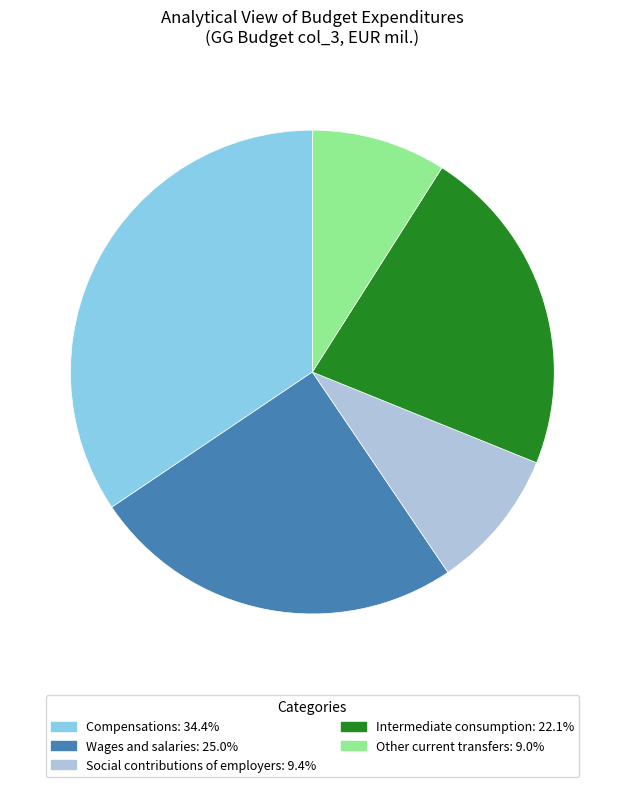

What is the ratio of the value at Other current transfers to the value at Intermediate consumption?

0.4